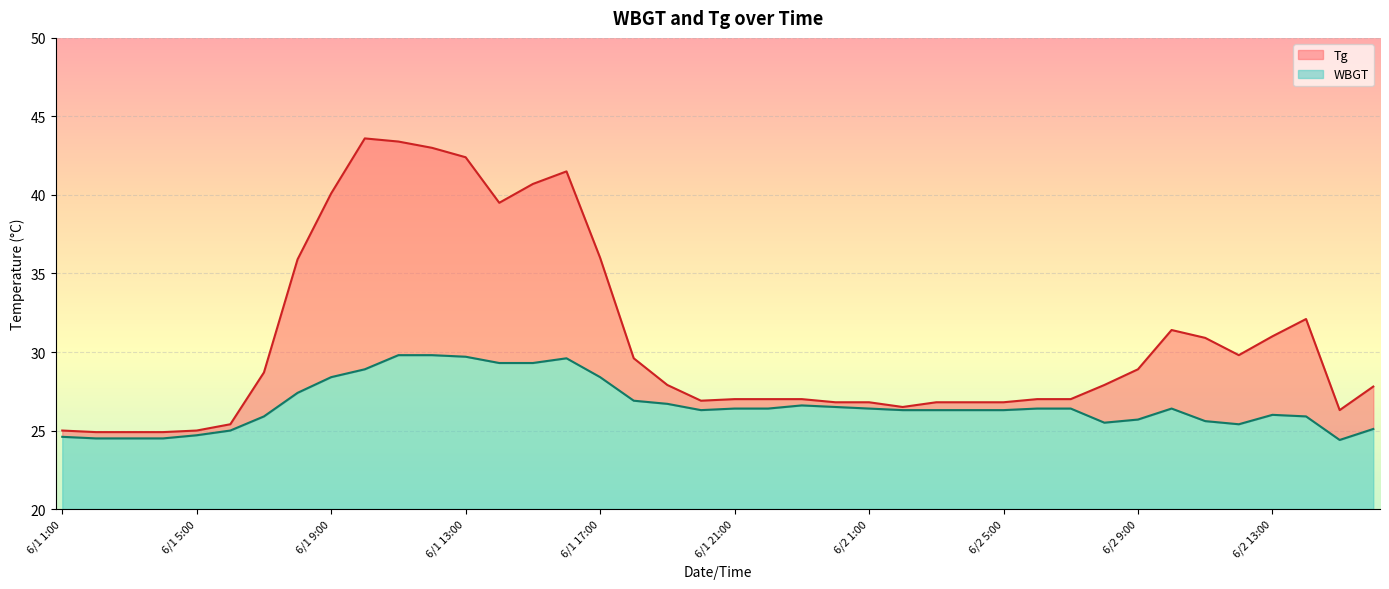

What is the lowest value of the WBGT series?

4.4